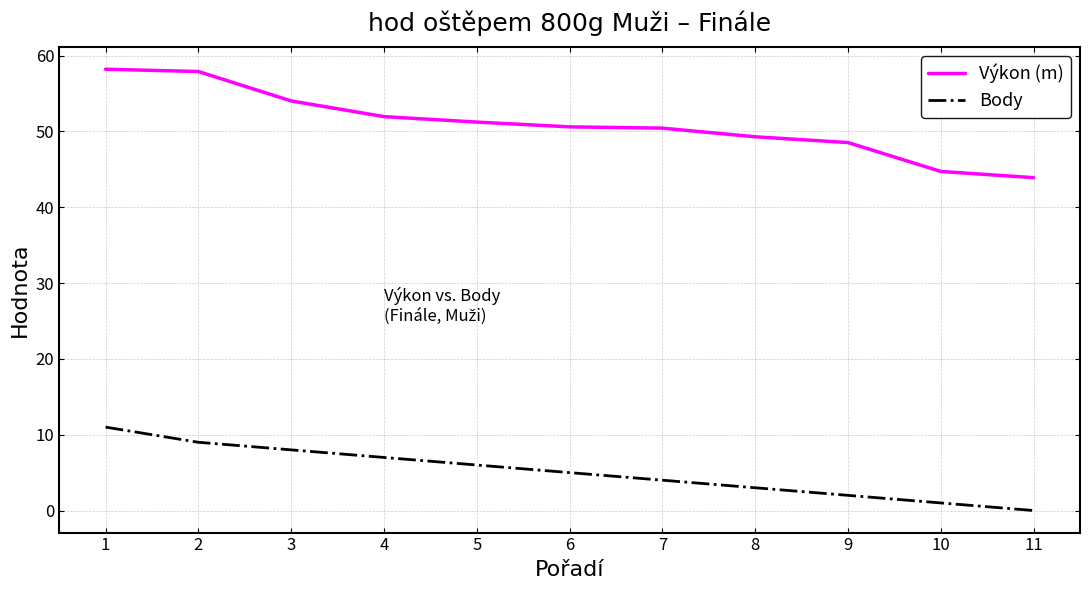

What is the difference between the highest and lowest values at 8?

46.3